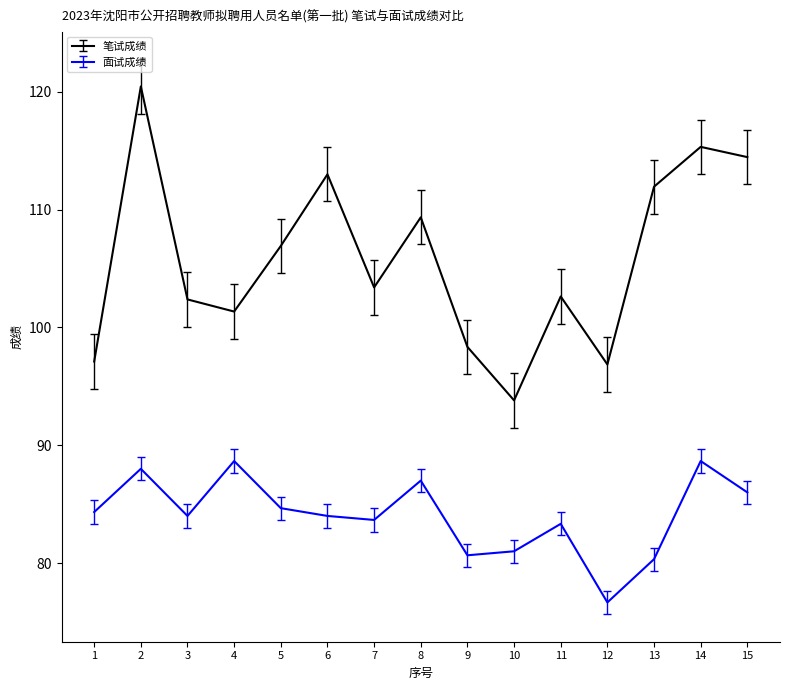

True or false: 笔试成绩 and 面试成绩 intersect in this chart.

False